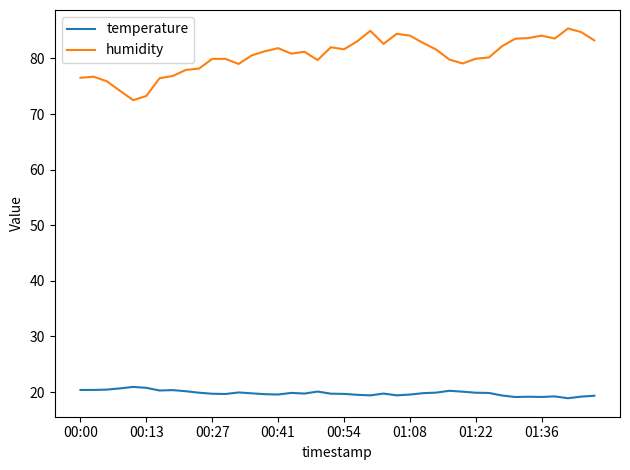

Rank the series by their maximum value, from highest to lowest.

humidity, temperature